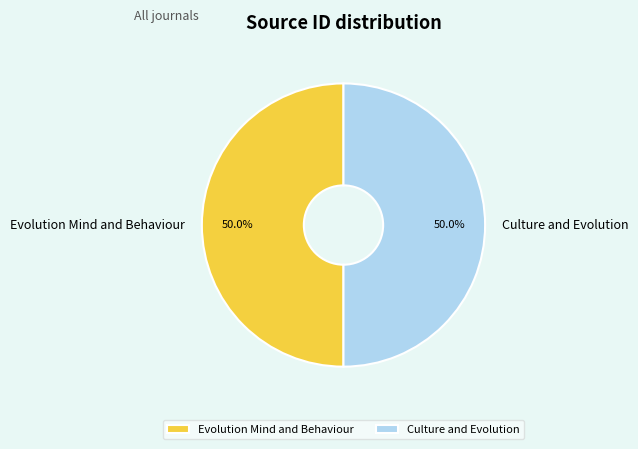

Is it true that Culture and Evolution is 50% of the pie?

True